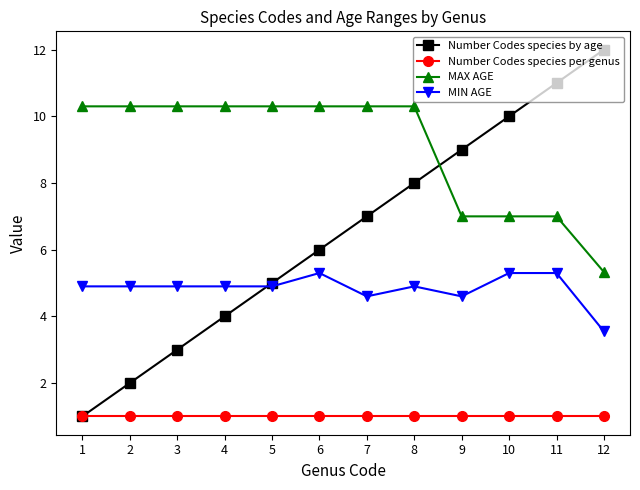

What is the difference between the highest and lowest values at 2?

9.3